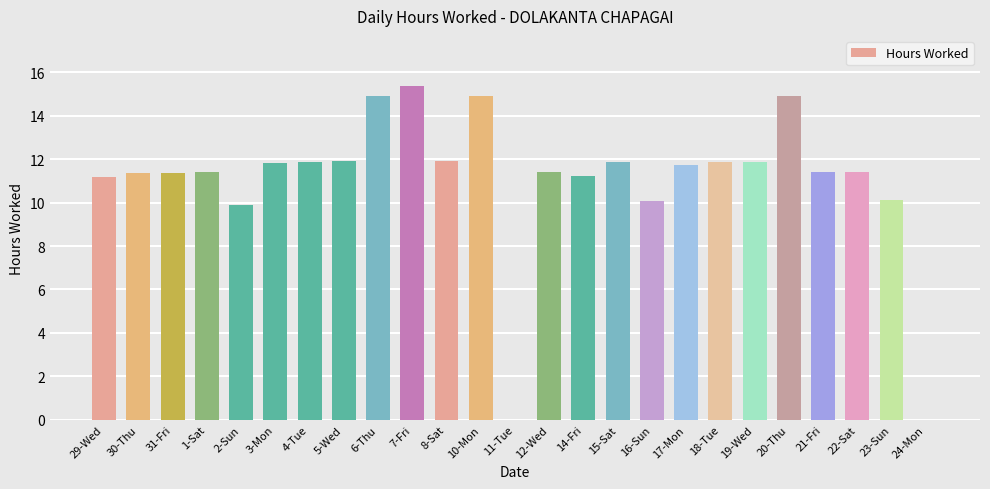

What is the sum of all values?

275.7